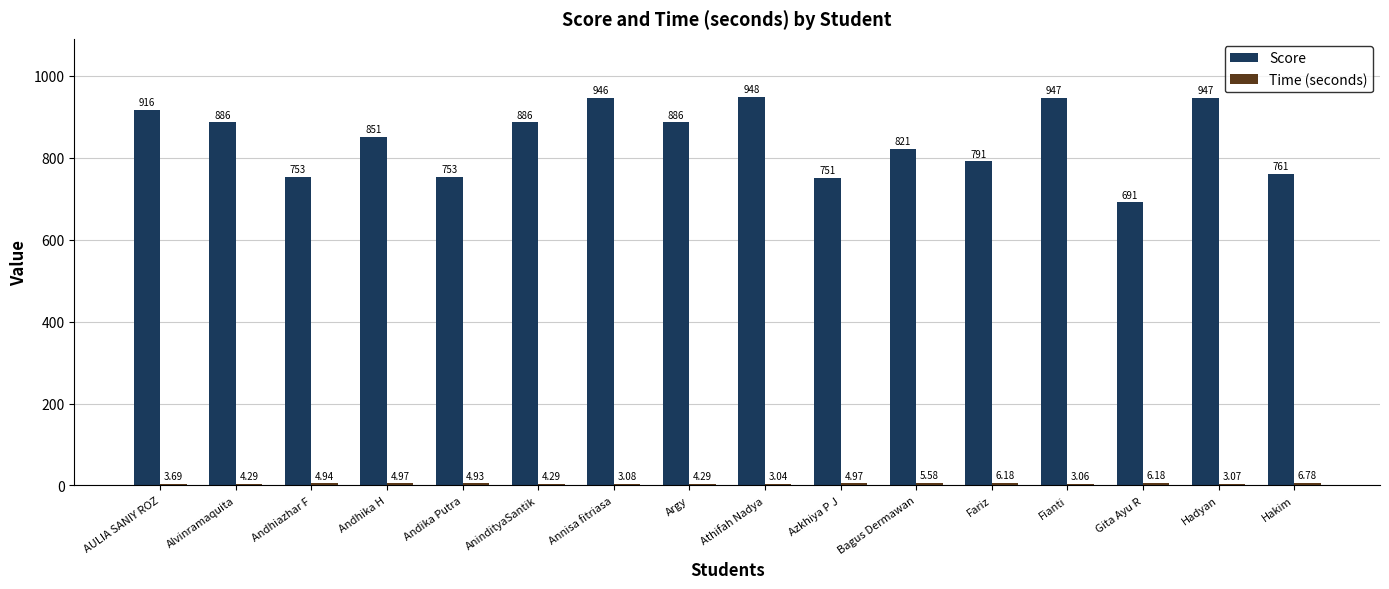

The Score series shows 851.0 at Andhika H. True or false?

True